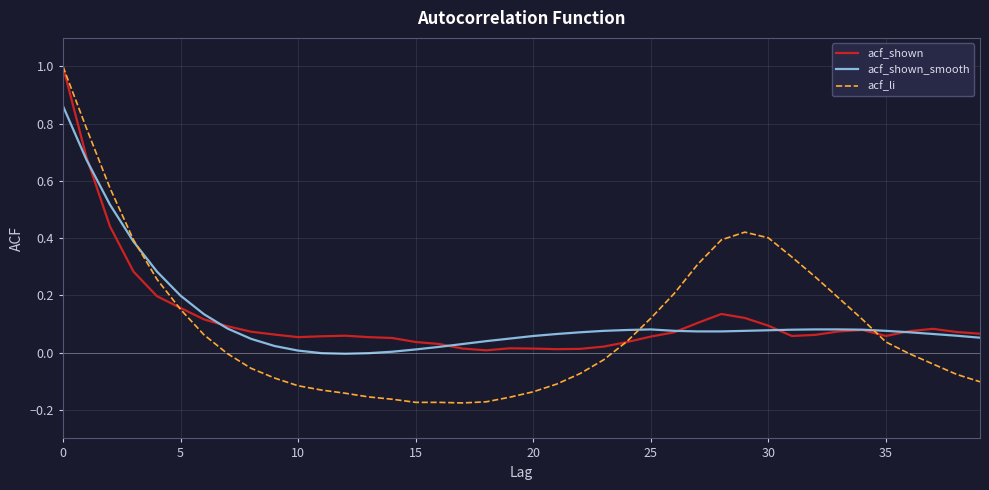

What is the greatest value displayed?

1.0